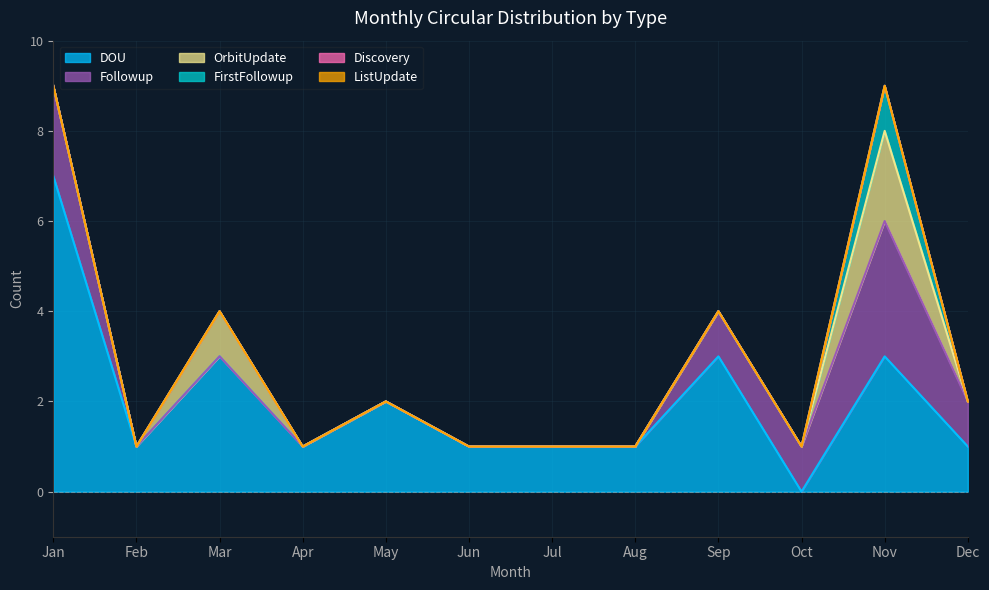

Reading left to right, extract all data points from this chart.

DOU: 7	1	3	1	2	1	1	1	3	0	3	1
Followup: 2	0	0	0	0	0	0	0	1	1	3	1
OrbitUpdate: 0	0	1	0	0	0	0	0	0	0	2	0
FirstFollowup: 0	0	0	0	0	0	0	0	0	0	1	0
Discovery: 0	0	0	0	0	0	0	0	0	0	0	0
ListUpdate: 0	0	0	0	0	0	0	0	0	0	0	0